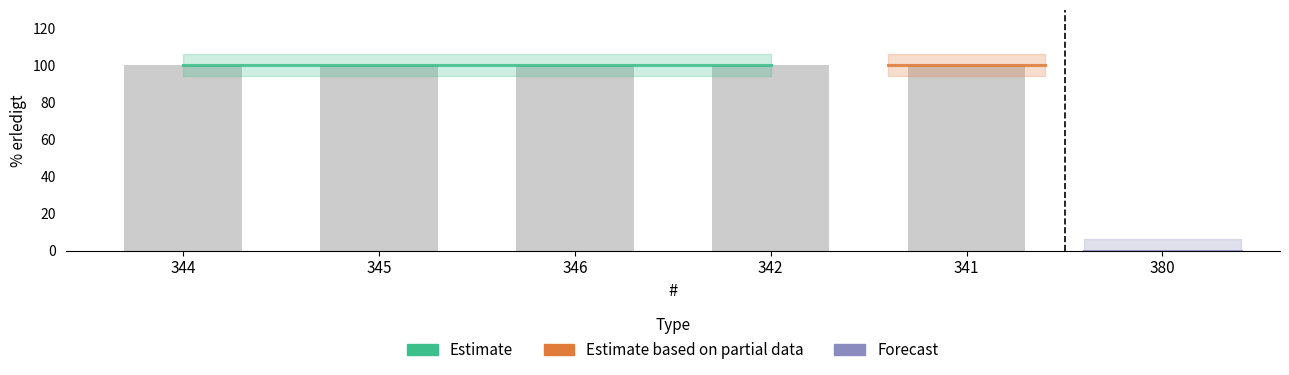

Between 342 and 344, which is larger?

342